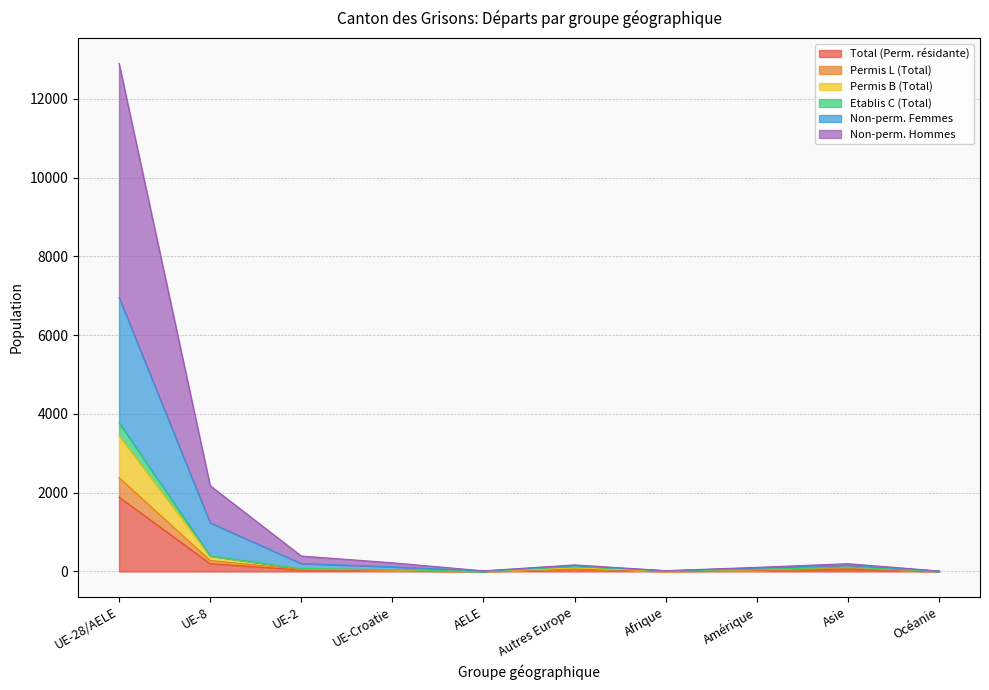

At which category does Total (Perm. résidante) reach its first local valley?

AELE